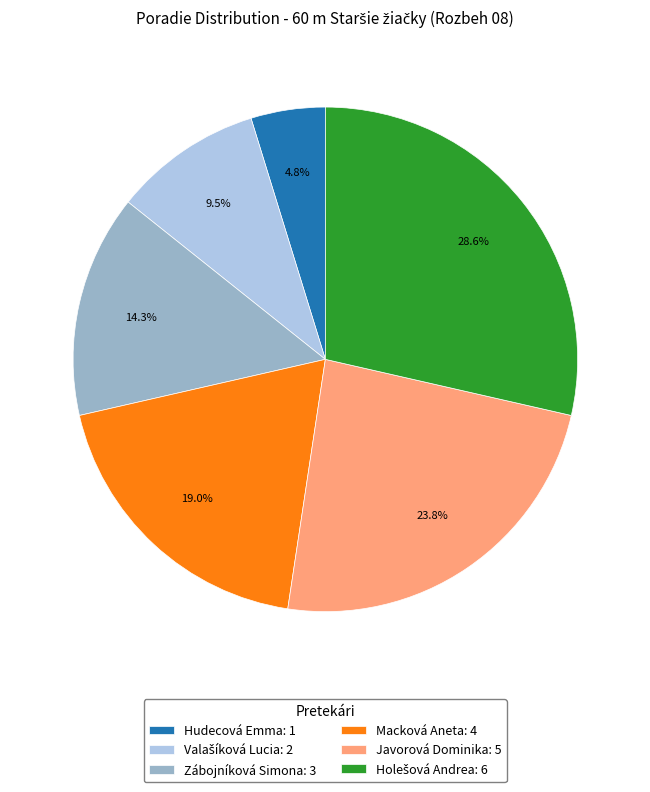

How many segments does this pie chart have?

6